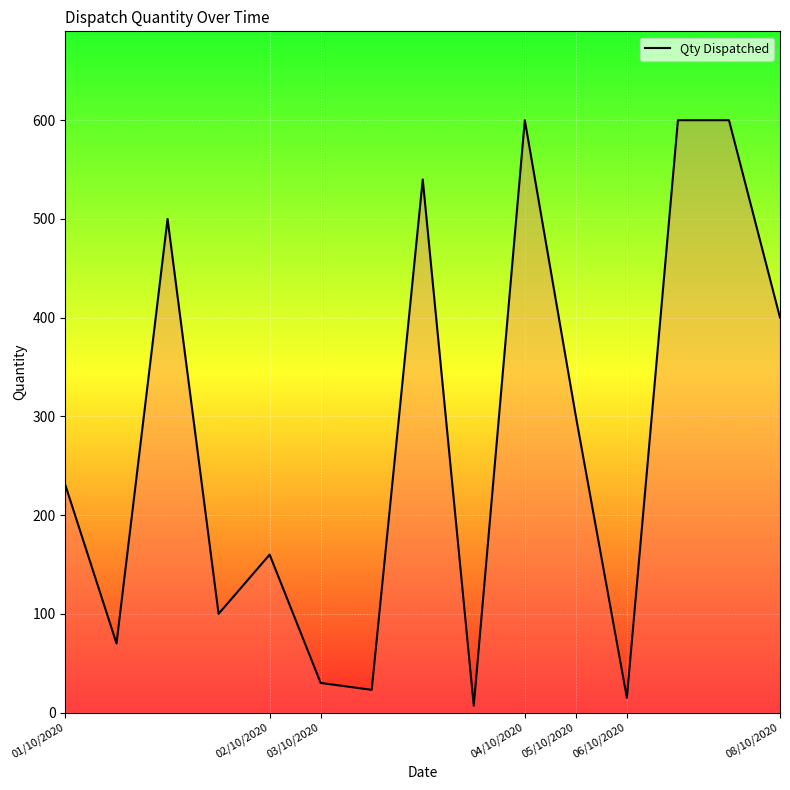

What is the maximum value shown in the chart?

600